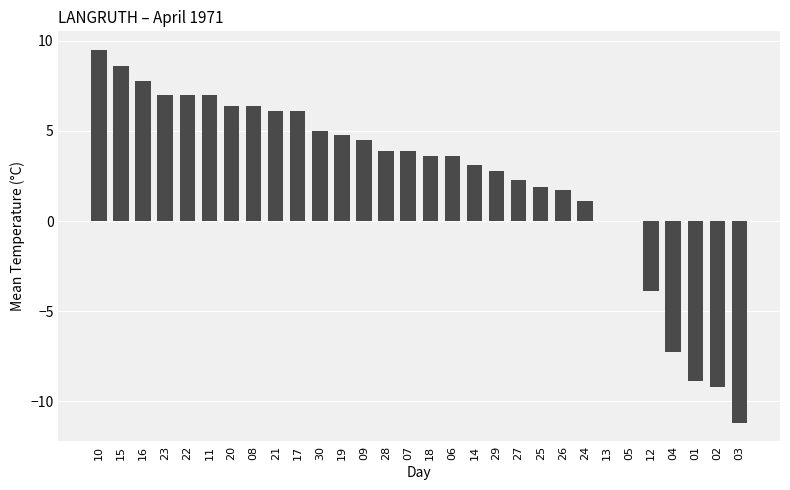

What is the sum of the values at 30 and 15?

13.6